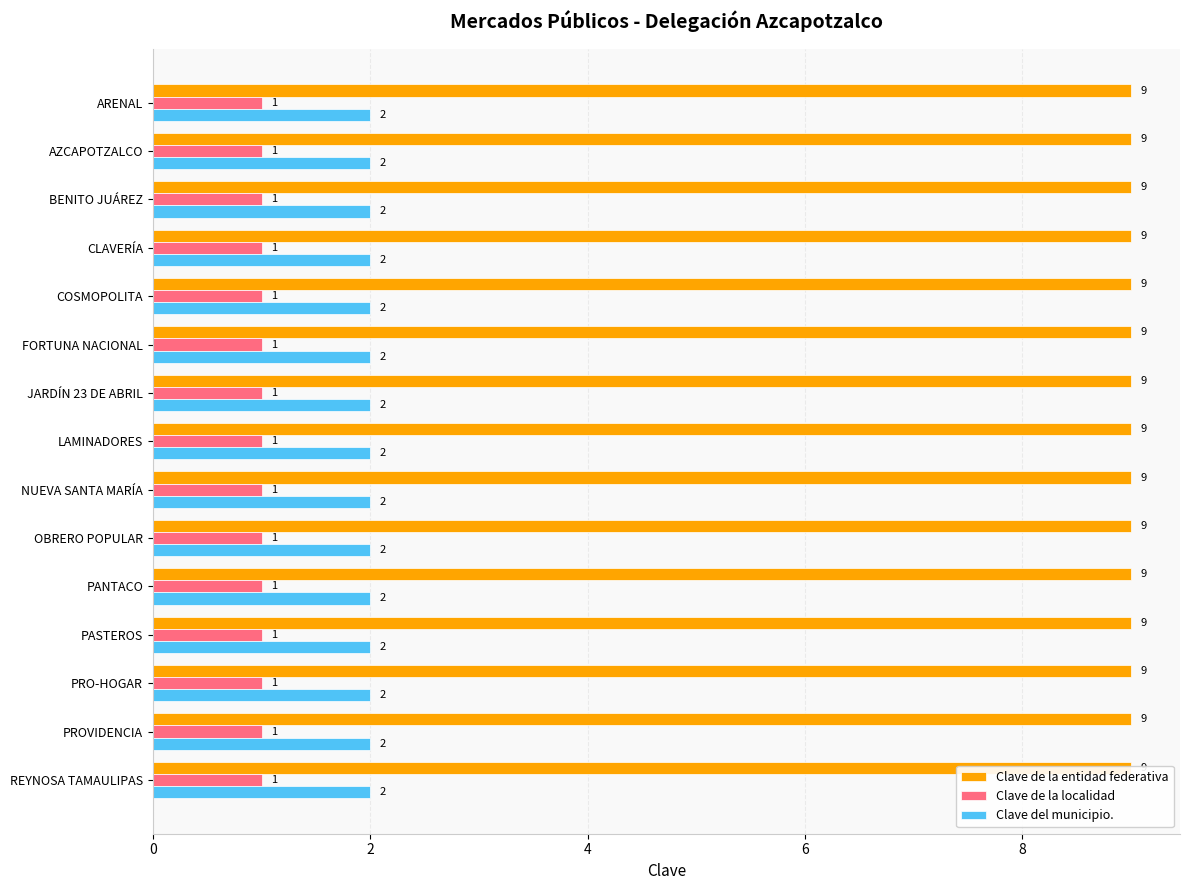

What is the difference between the highest and lowest values at PROVIDENCIA?

8